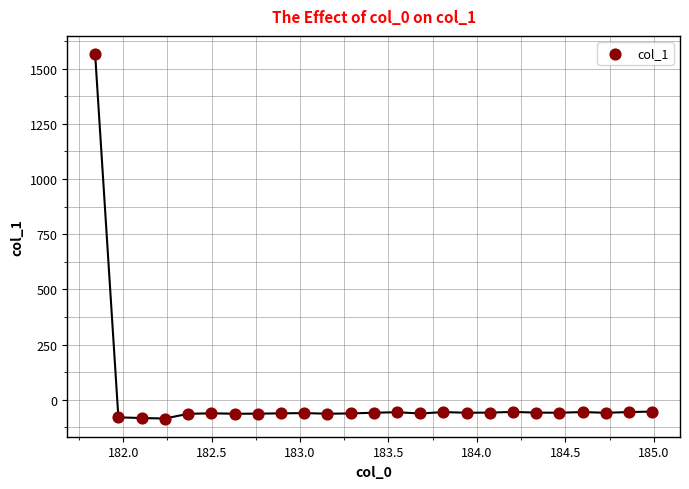

What is the range of Y values (max minus min)?

1650.1